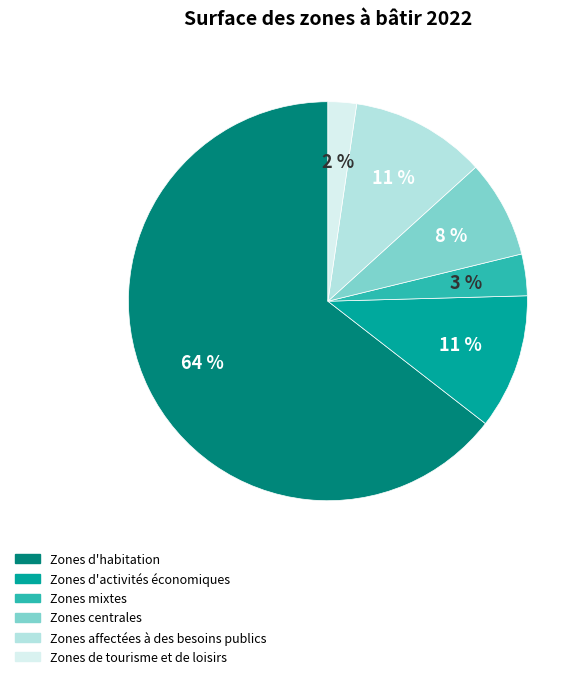

To the nearest percent, what is the difference between the Zones centrales and Zones affectées à des besoins publics slice percentages?

3%